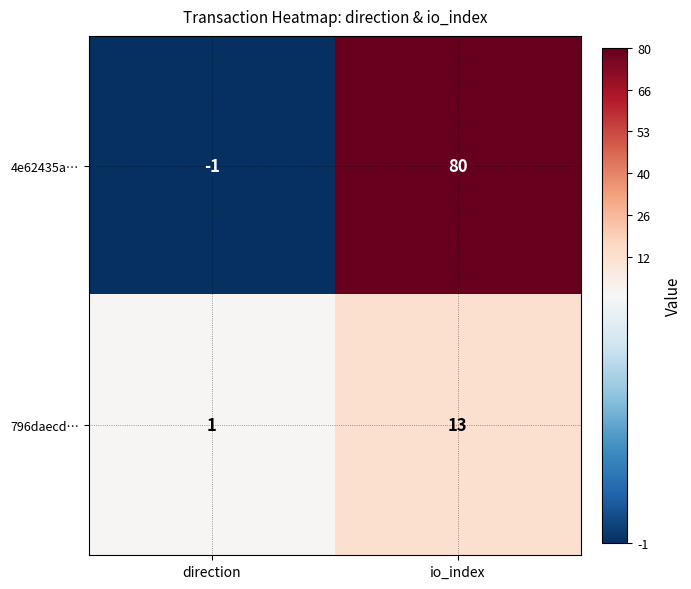

Reading left to right, list all the values displayed in this chart.

4e62435a…: direction=-1	io_index=80
796daecd…: direction=1	io_index=13